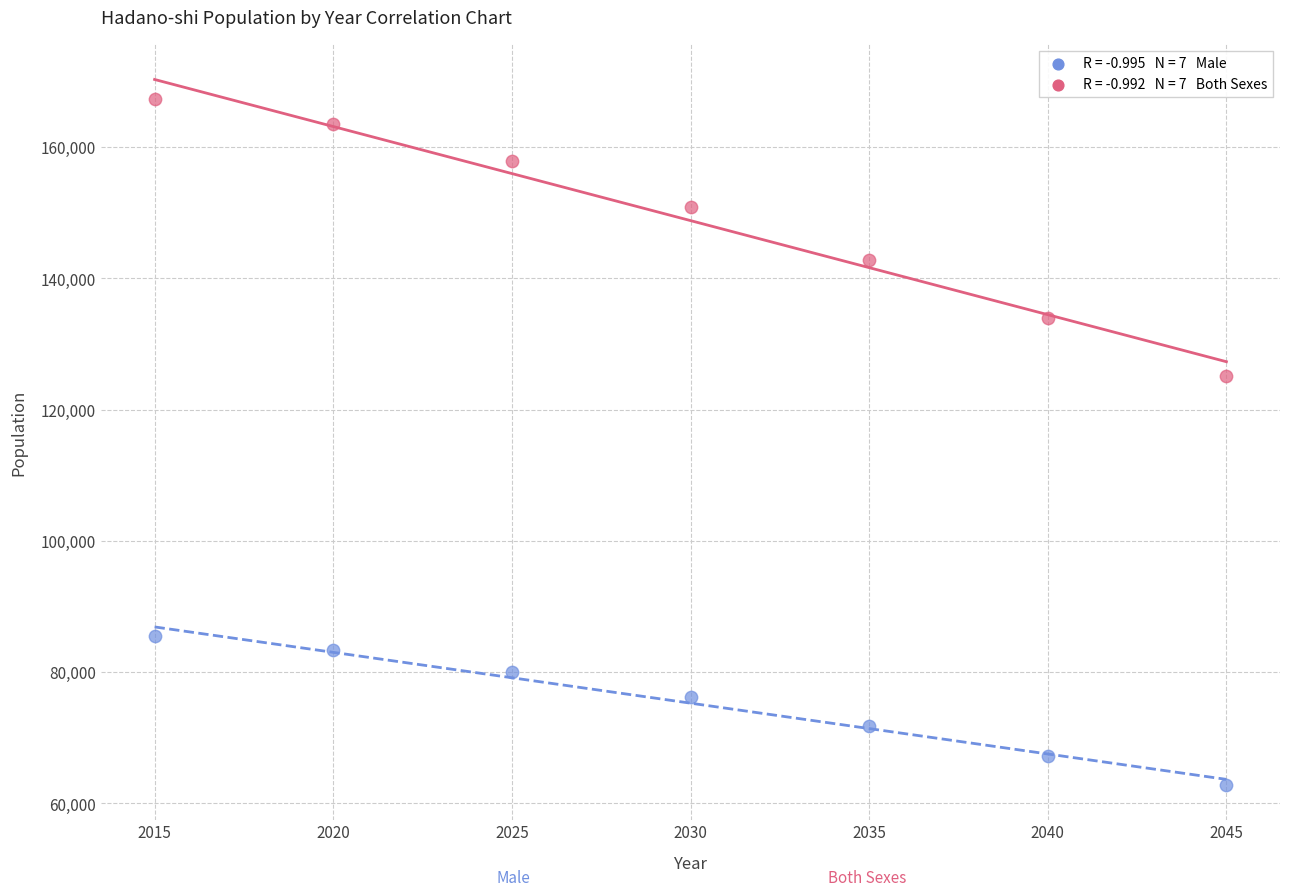

Across all data points, what is the range of Y values (max minus min)?

104518